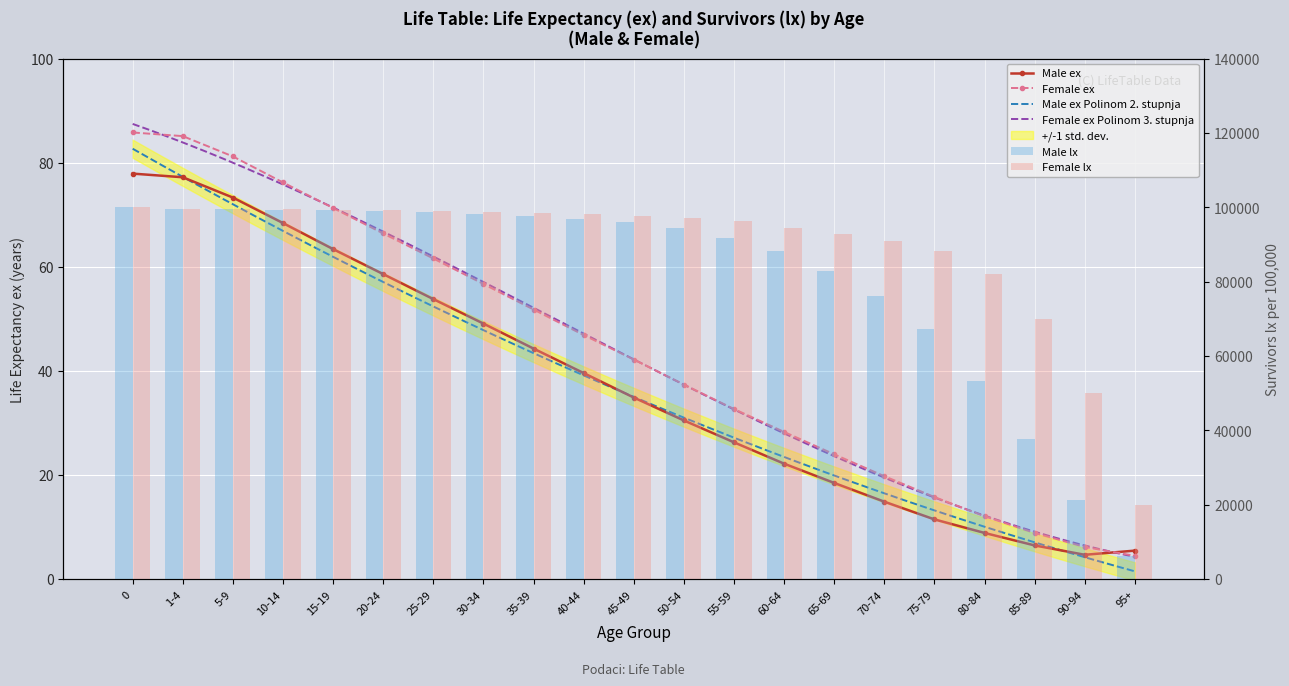

Reading left to right, extract all data points from this chart.

Male ex: 77.9	77.2	73.3	68.4	63.4	58.6	53.8	49.1	44.3	39.6	34.9	30.5	26.3	22.2	18.5	14.9	11.5	8.9	6.5	4.7	5.5
Female ex: 85.8	85.1	81.2	76.2	71.3	66.4	61.6	56.7	51.8	46.9	42.2	37.4	32.7	28.3	24.0	19.8	15.8	12.1	8.9	6.2	4.5
Male lx: 100000.0	99659.0	99437.0	99360.0	99335.0	99030.0	98721.0	98198.0	97762.0	96977.0	96185.0	94330.0	91756.0	88350.0	82892.0	76124.0	67416.0	53310.0	37630.0	21222.0	6186.0
Female lx: 100000.0	99657.0	99513.0	99470.0	99398.0	99176.0	98877.0	98766.0	98548.0	98257.0	97790.0	97210.0	96255.0	94480.0	92945.0	91003.0	88200.0	82000.0	70000.0	50000.0	20000.0